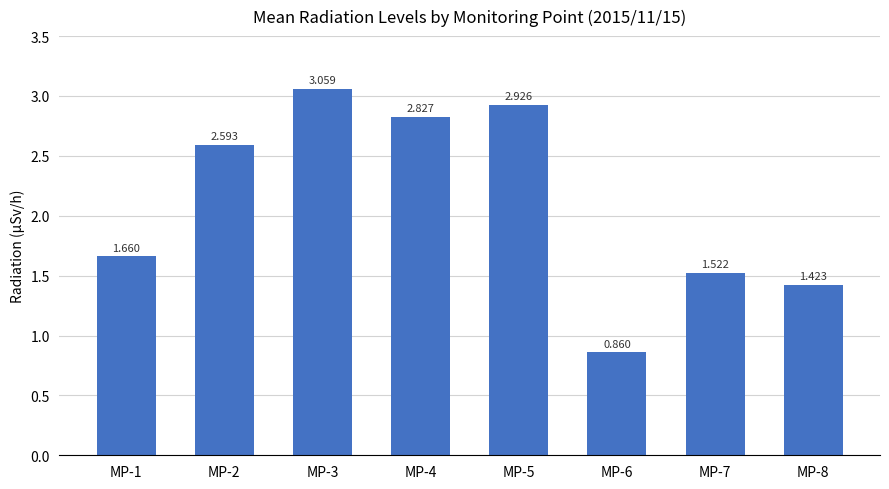

What is the maximum value shown in the chart?

3.1